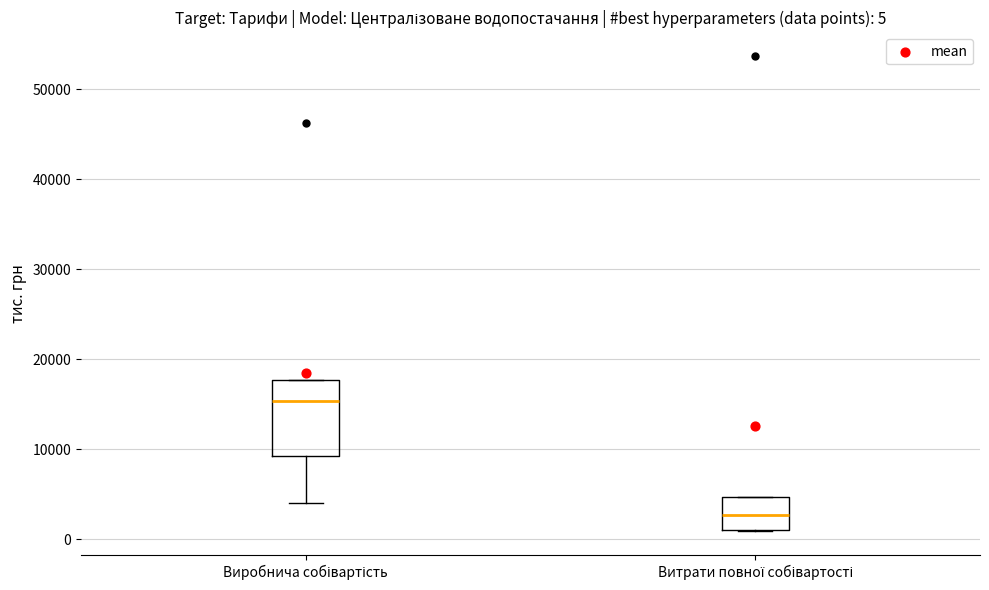

Comparing the boxes themselves (not the whiskers), which one is the tallest?

Виробнича собівартість